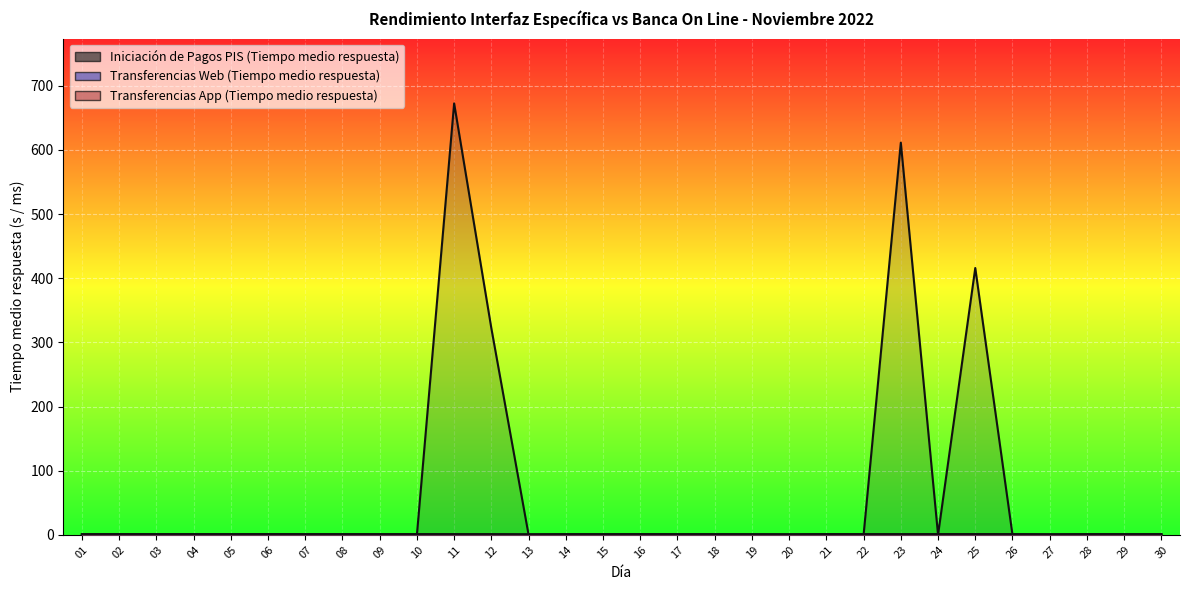

What are all the series names shown in the legend?

Iniciación de Pagos PIS (Tiempo medio respuesta), Transferencias Web (Tiempo medio respuesta), Transferencias App (Tiempo medio respuesta)